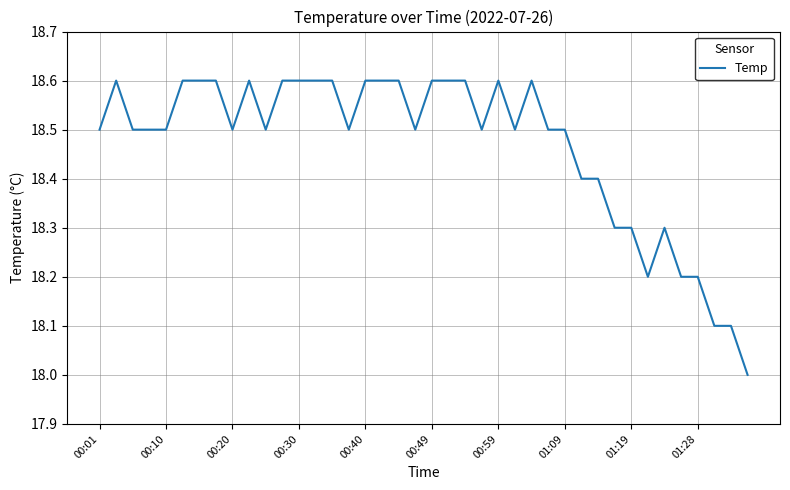

What is the smallest value displayed?

18.0